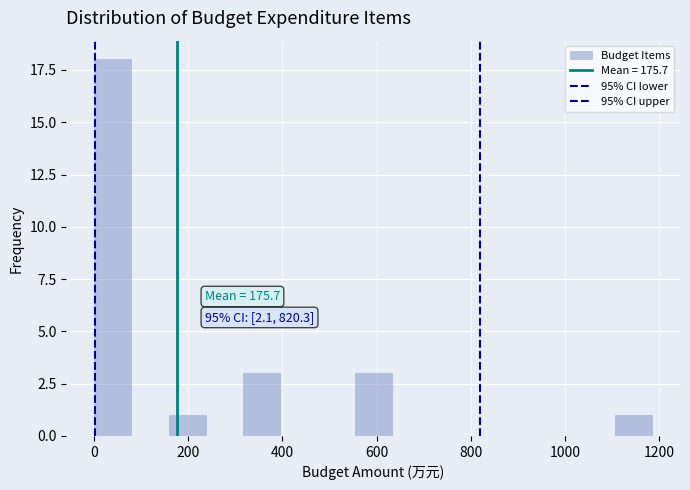

Around what value on the x-axis is the tallest bar? Give the approximate position of its centre, as read against the axis.

40